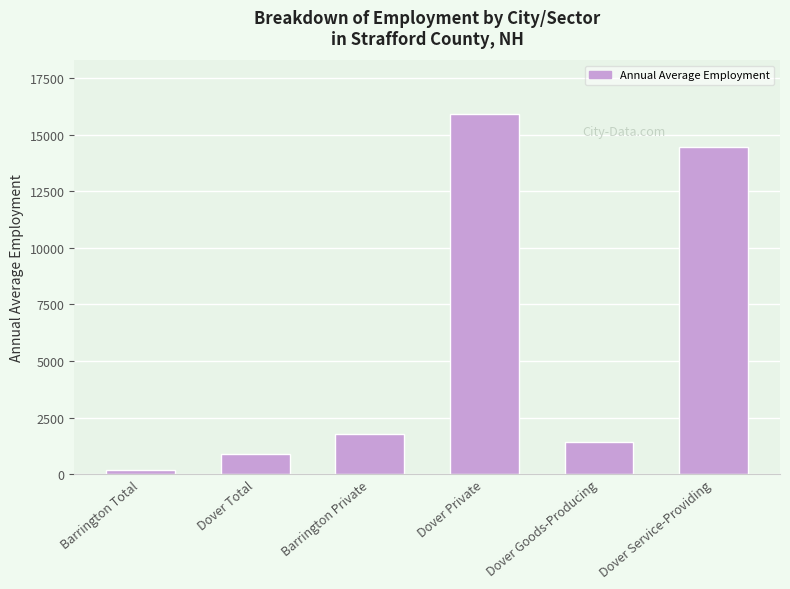

Where is the data nearest to the value 8030?

Barrington Private